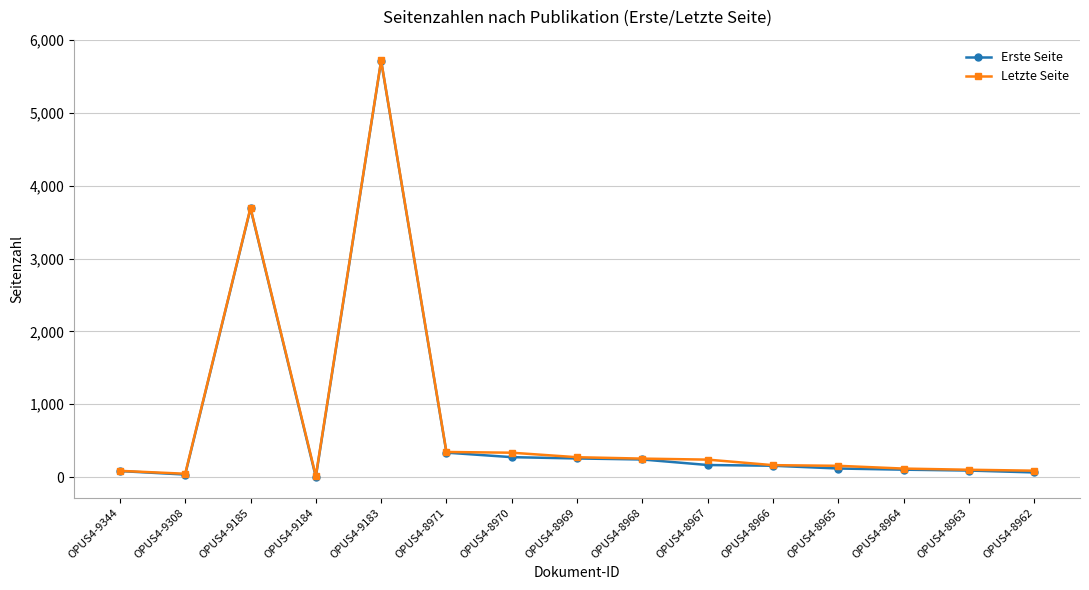

What are all the series names shown in the legend?

Erste Seite, Letzte Seite